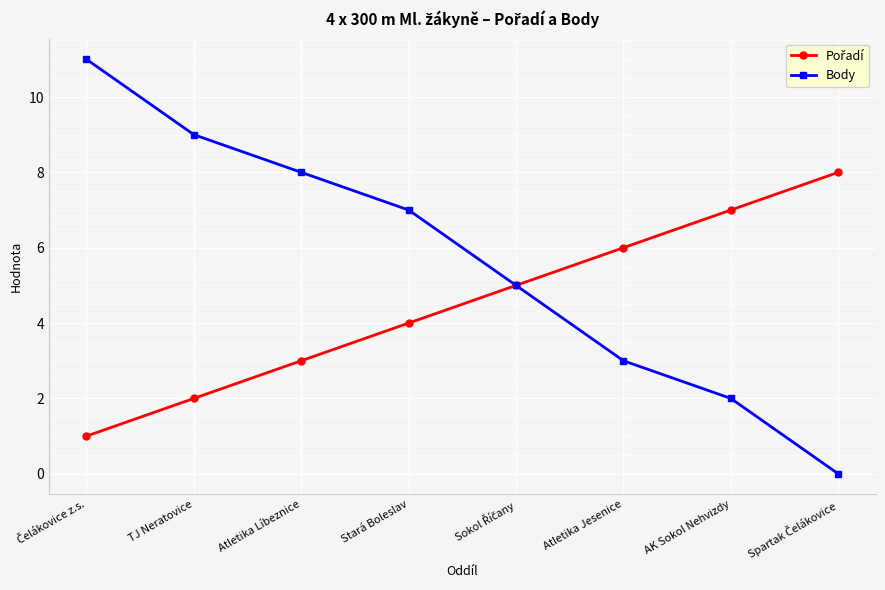

The Body series shows 14 at TJ Neratovice. True or false?

False